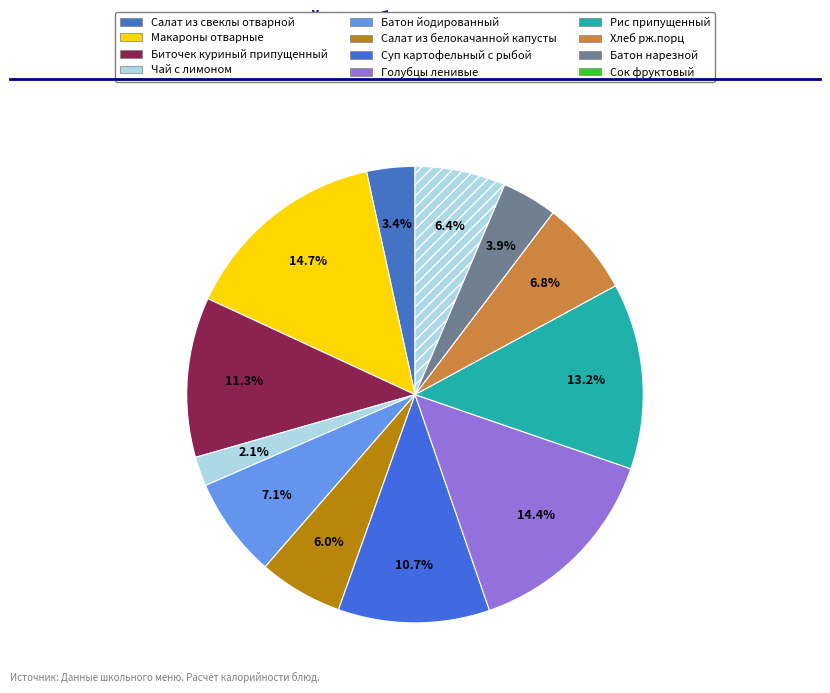

Count the number of slices in the pie.

12